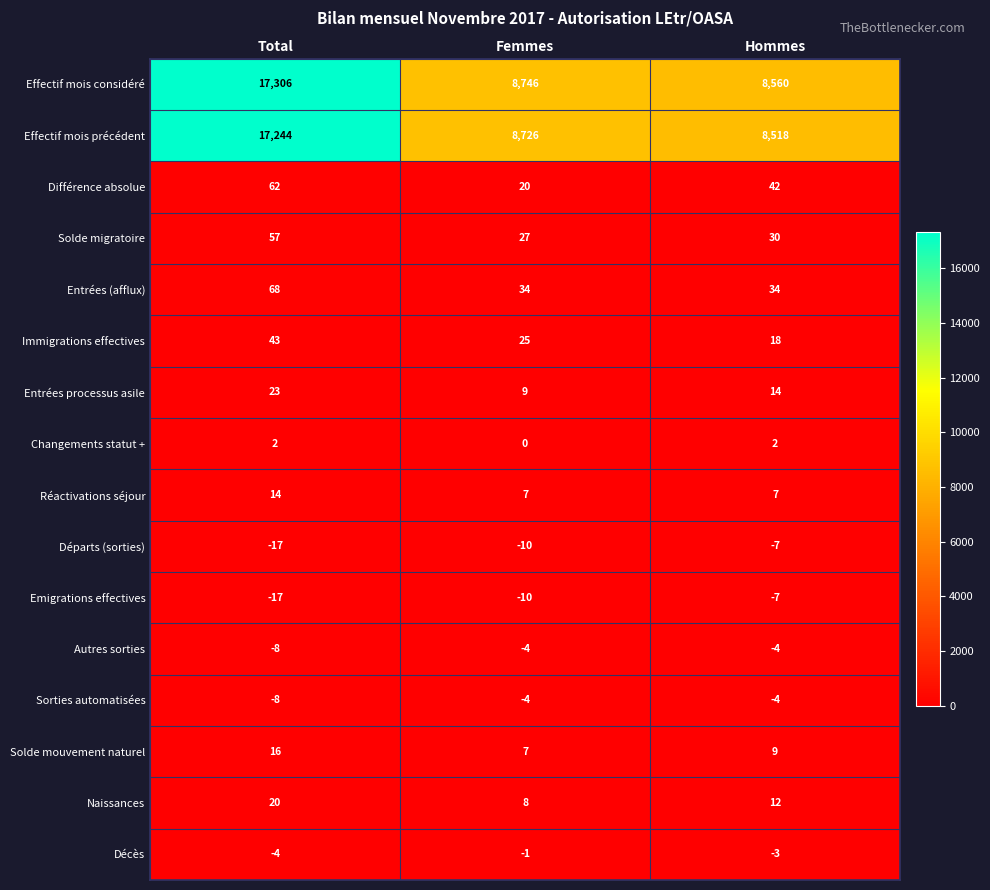

What is the difference between the second highest and minimum values in the Sorties automatisées series?

4